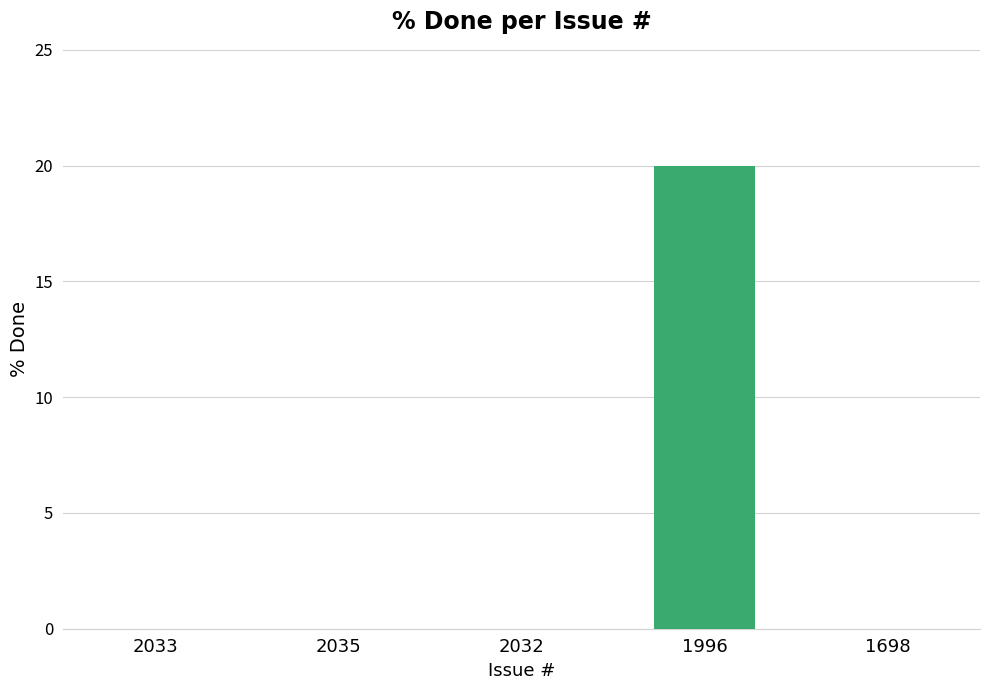

Is it true that the value at 1996 is 34?

False